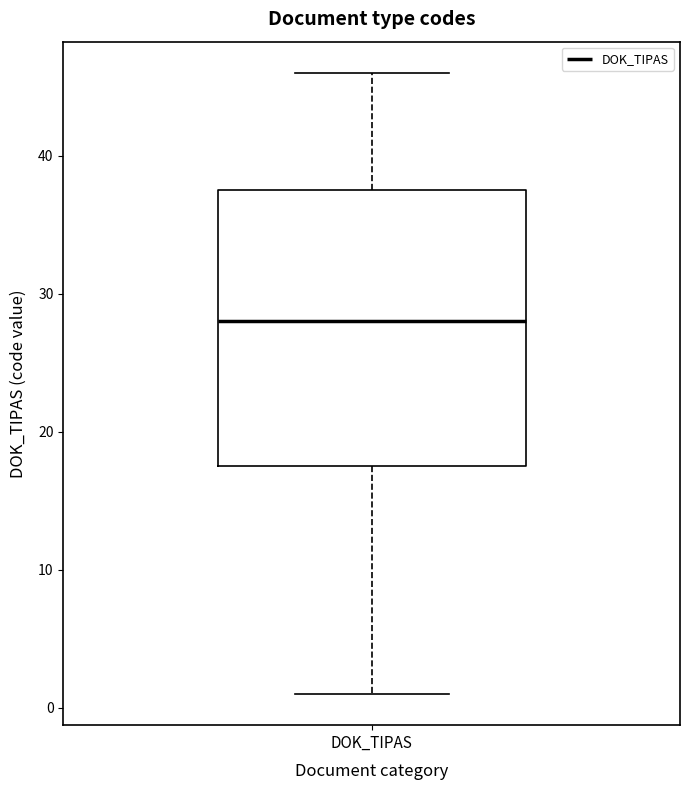

Read this box plot against the y-axis: the position of the median line, the range covered by the box, and the ends of both whiskers. The values are not printed on the chart, so give them approximately, as read against the axis.

median 28, box 18 to 38, whiskers 1 to 46